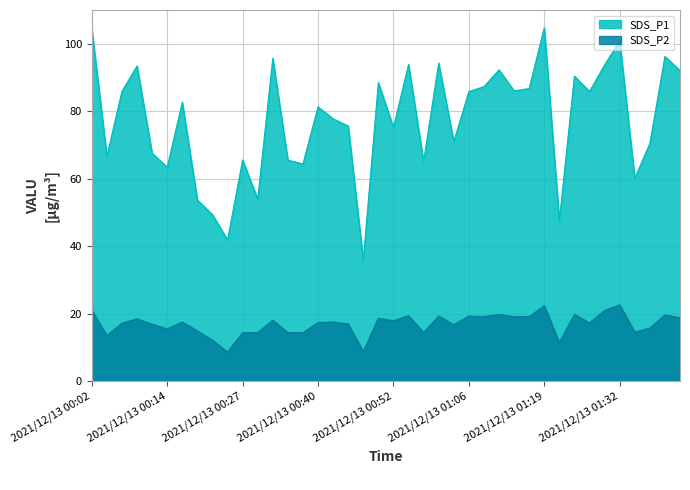

What is the difference between the highest and lowest values at 2021/12/13 00:58?

50.7